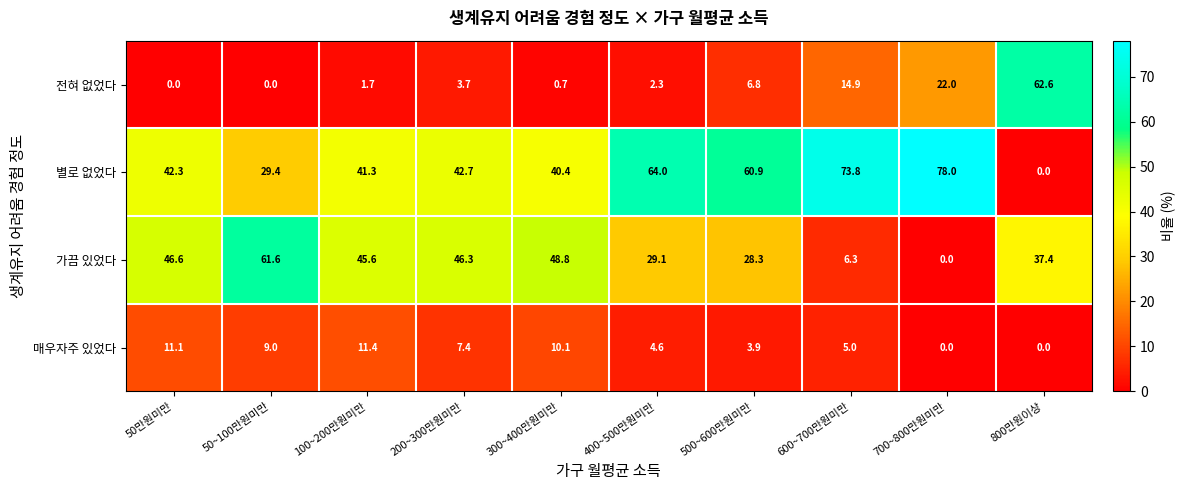

At which category is the sum across all series the highest?

200~300만원미만